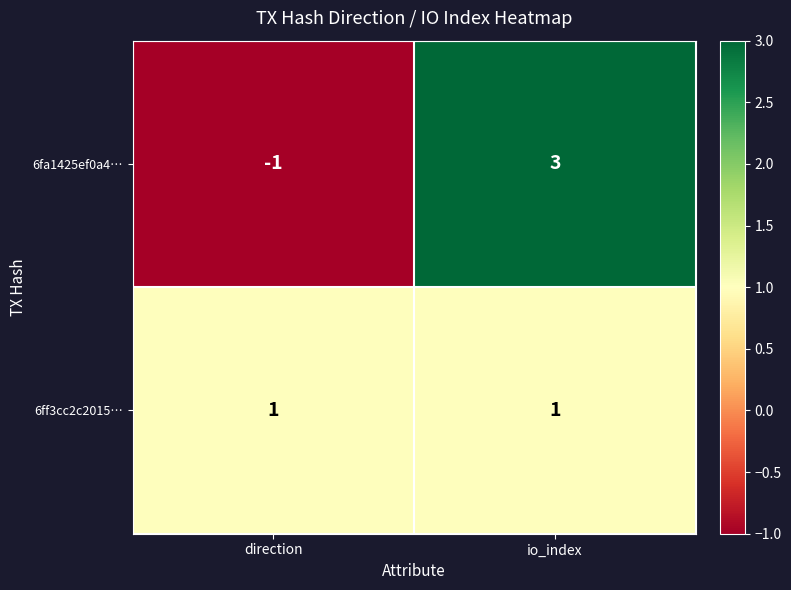

Which category has the lowest value in the 6fa1425ef0a4… series?

direction